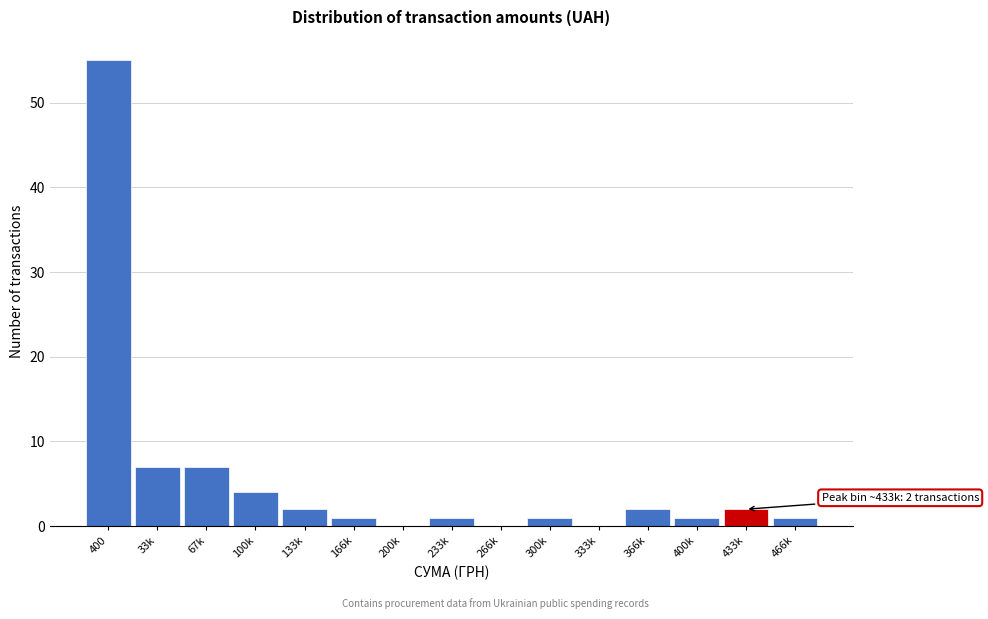

Reading left to right, what are all the values shown in this chart?

400=55	33k=7	67k=7	100k=4	133k=2	166k=1	200k=0	233k=1	266k=0	300k=1	333k=0	366k=2	400k=1	433k=2	466k=1